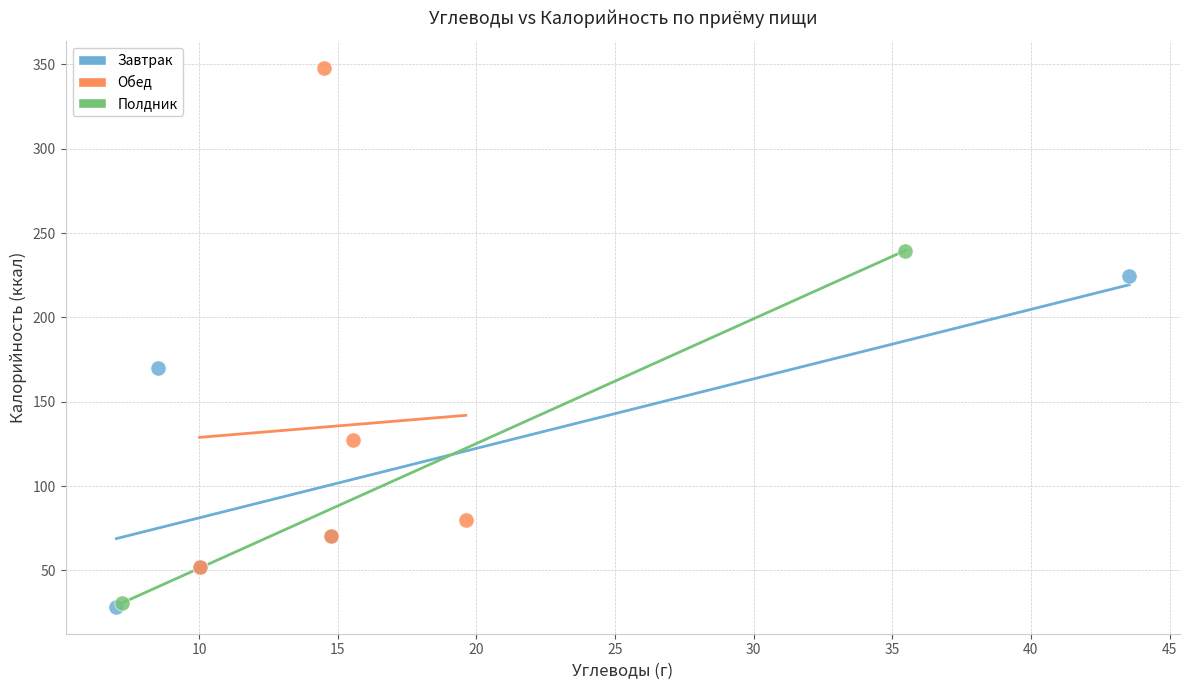

What are all the series names shown in the legend?

Завтрак, Обед, Полдник